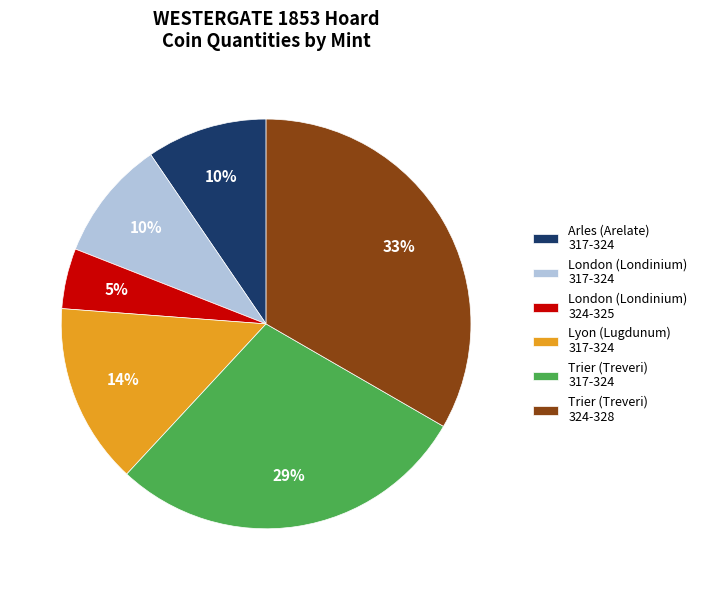

What percentage is the London (Londinium) 324-325 slice, to the nearest percent?

5%